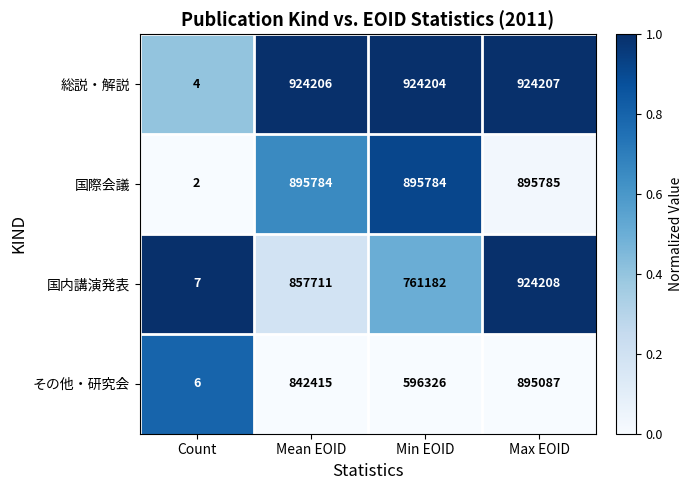

At how many categories does at least one series exceed 877045?

3